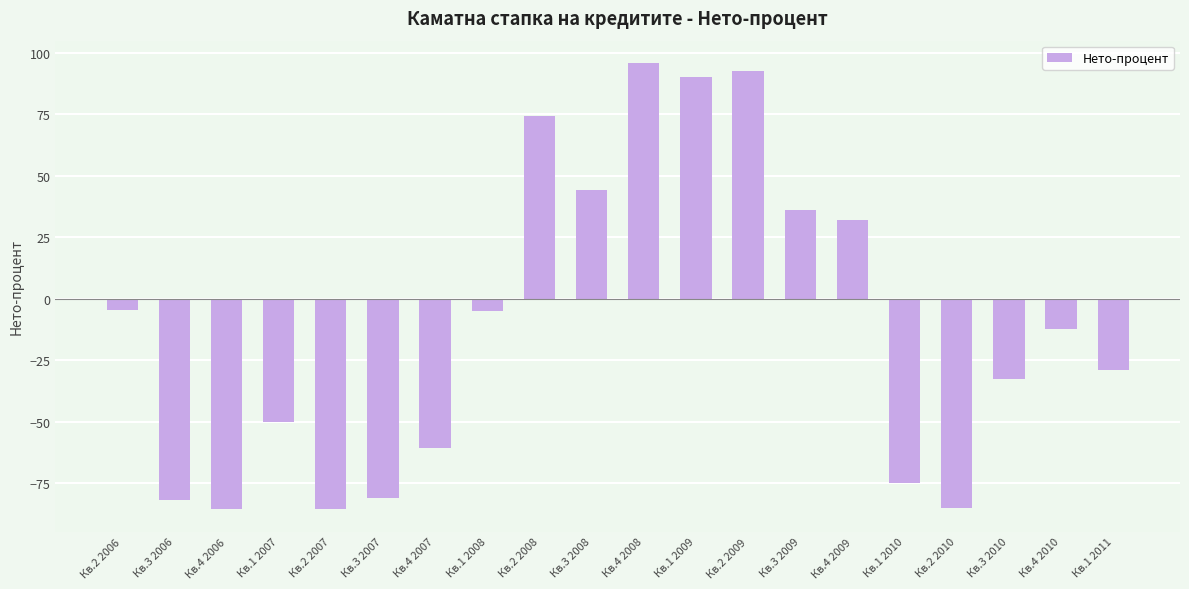

What is the smallest value displayed?

-85.6